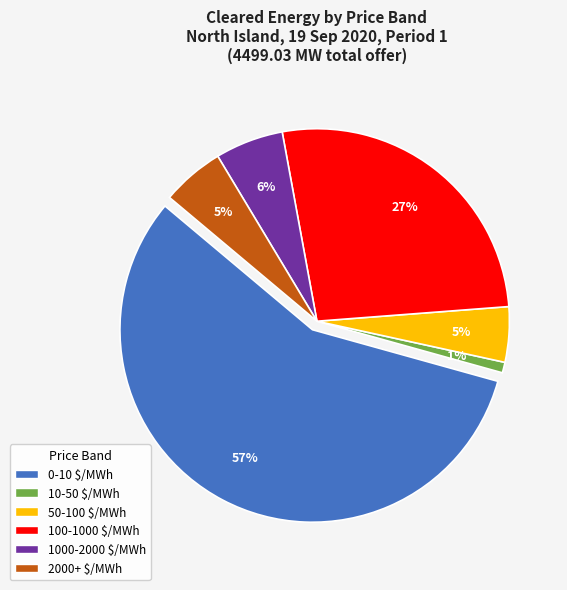

What is the majority slice?

0-10 $/MWh